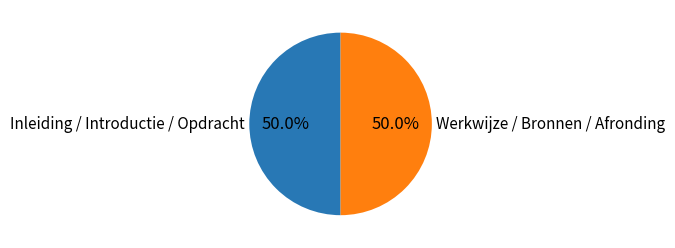

What is the ratio of the value at Werkwijze / Bronnen / Afronding to the value at Inleiding / Introductie / Opdracht?

1.0